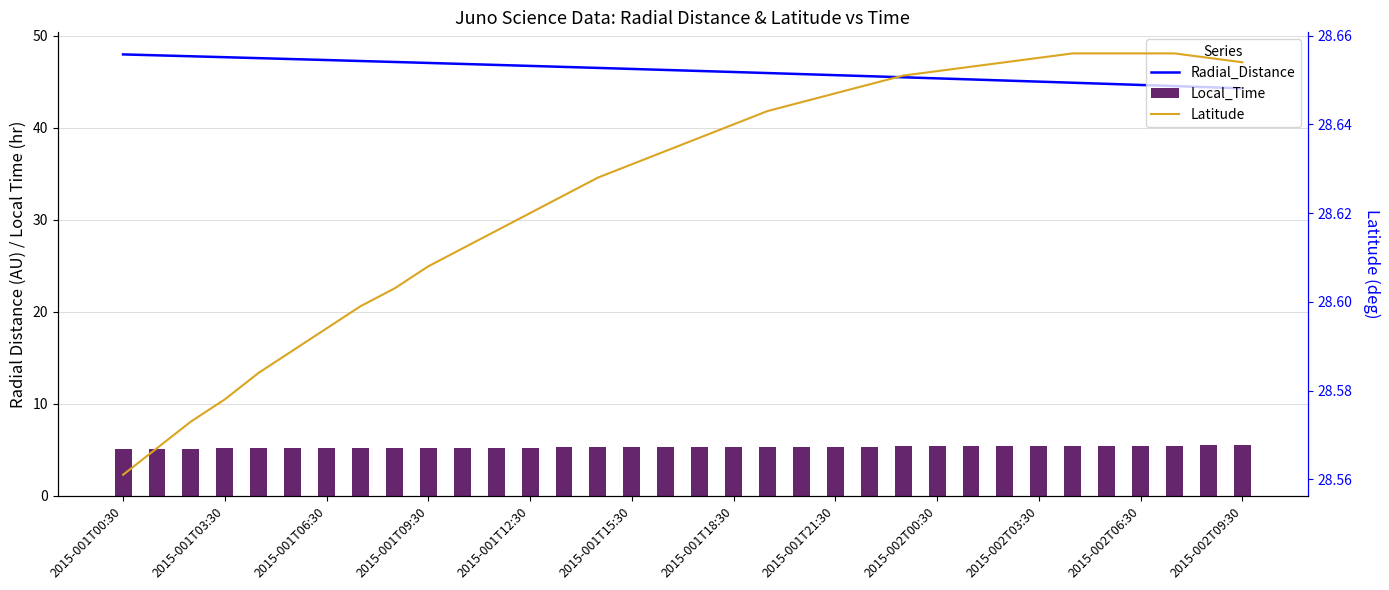

Which series has the largest total across all categories?

Radial_Distance